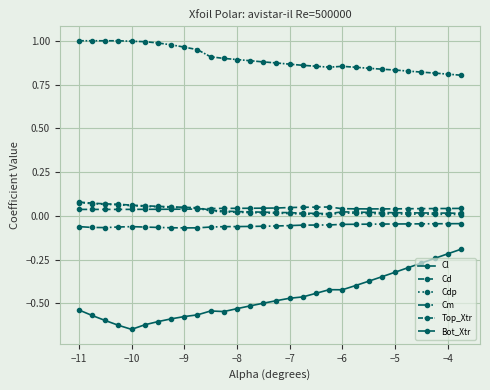

How many series are shown in this chart?

6